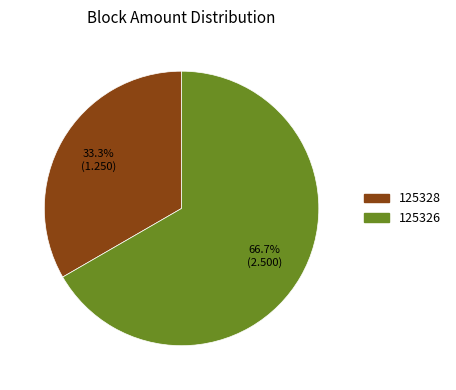

How many segments does this pie chart have?

2